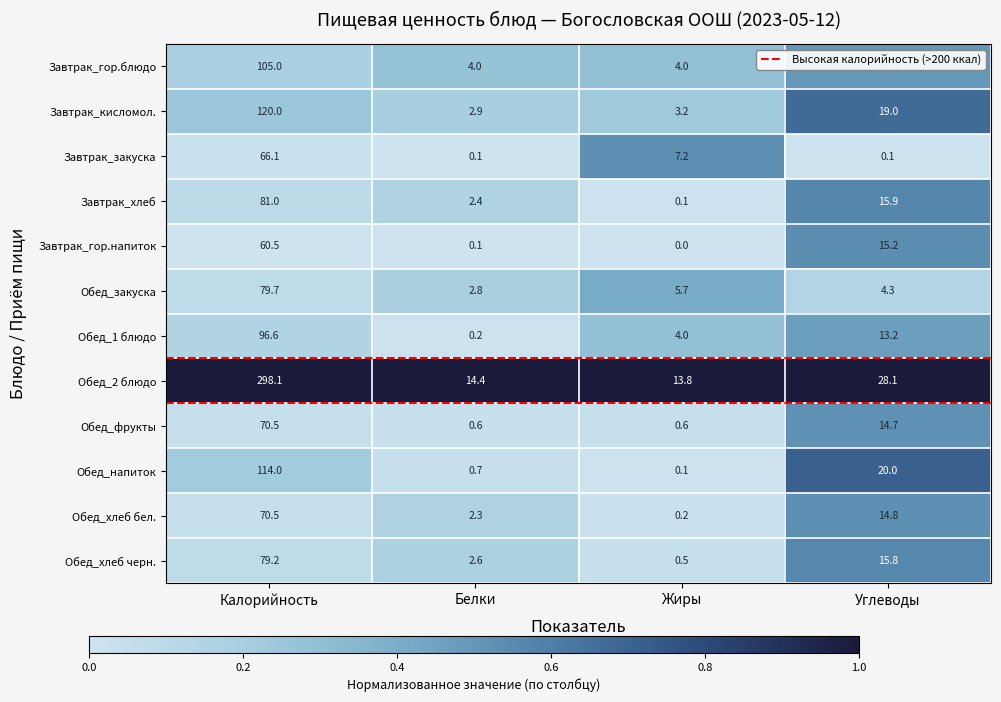

What is the sum of the Обед_фрукты values at Калорийность and Жиры?

71.1